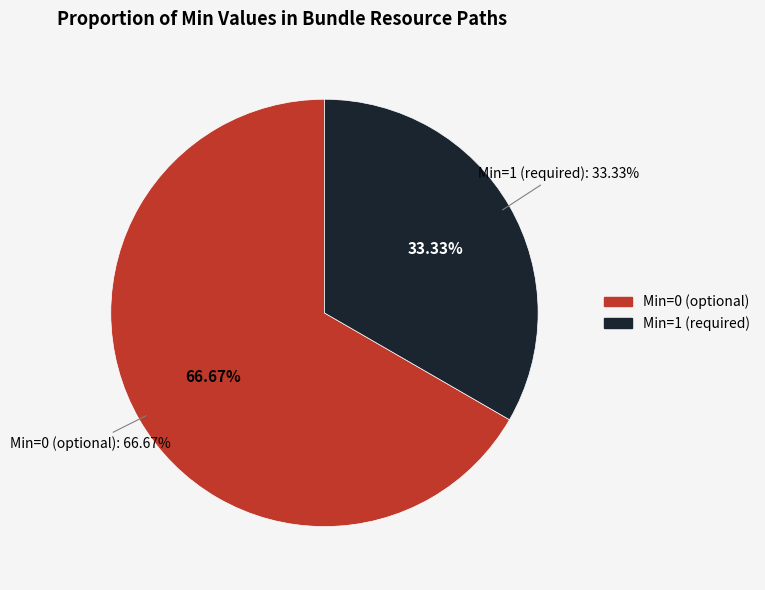

What percentage is NOT represented by Bundle.entry?

100.0%